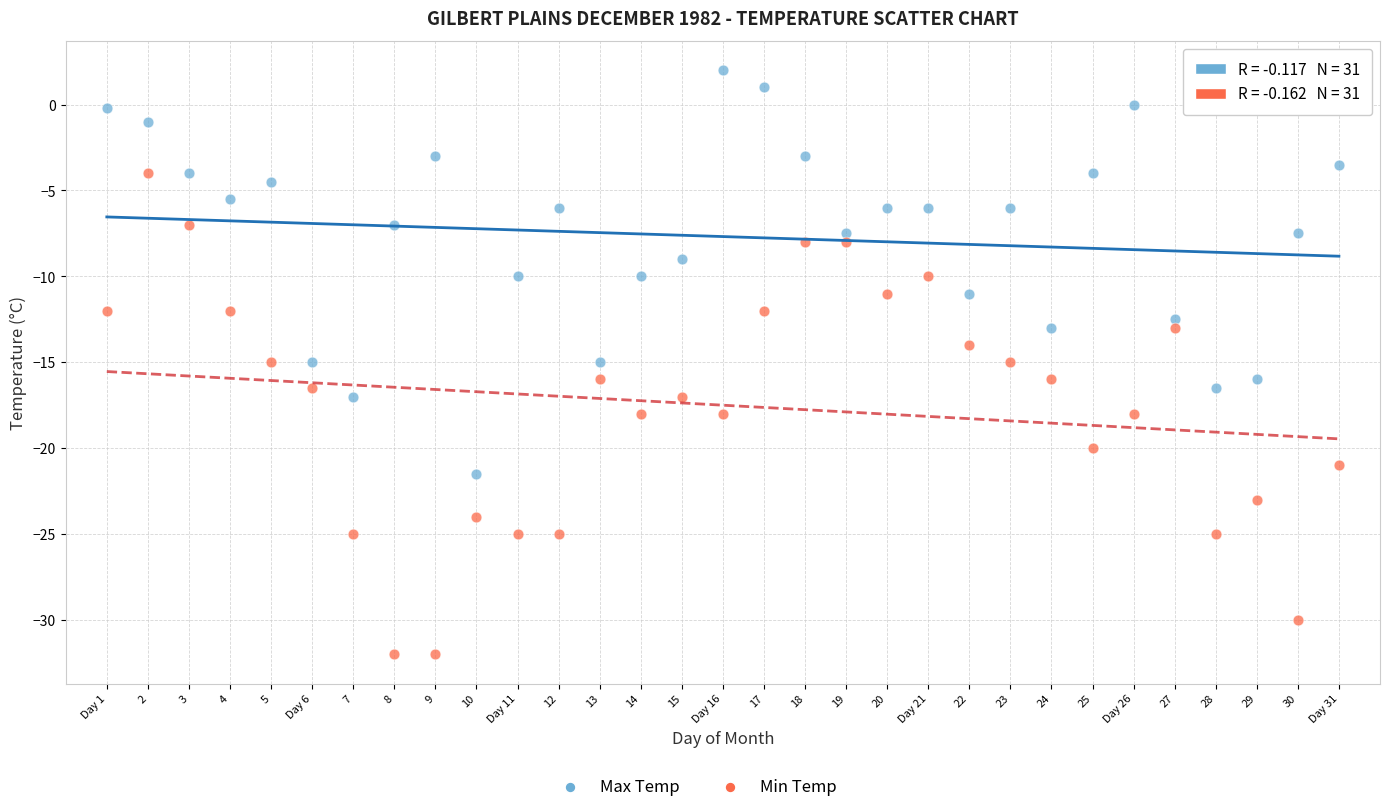

Which series has the largest Y range (max minus min)?

Min Temp